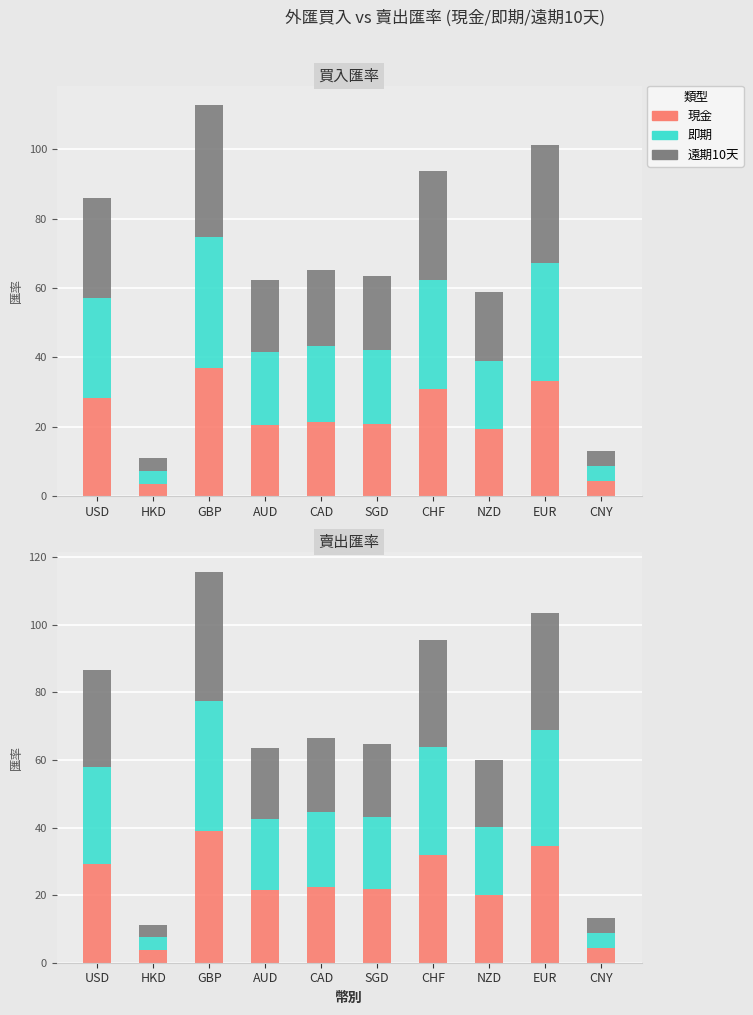

At HKD, list the series in order from smallest to largest.

現金(買入), 遠期10天(買入), 即期(買入), 即期(賣出), 遠期10天(賣出), 現金(賣出)